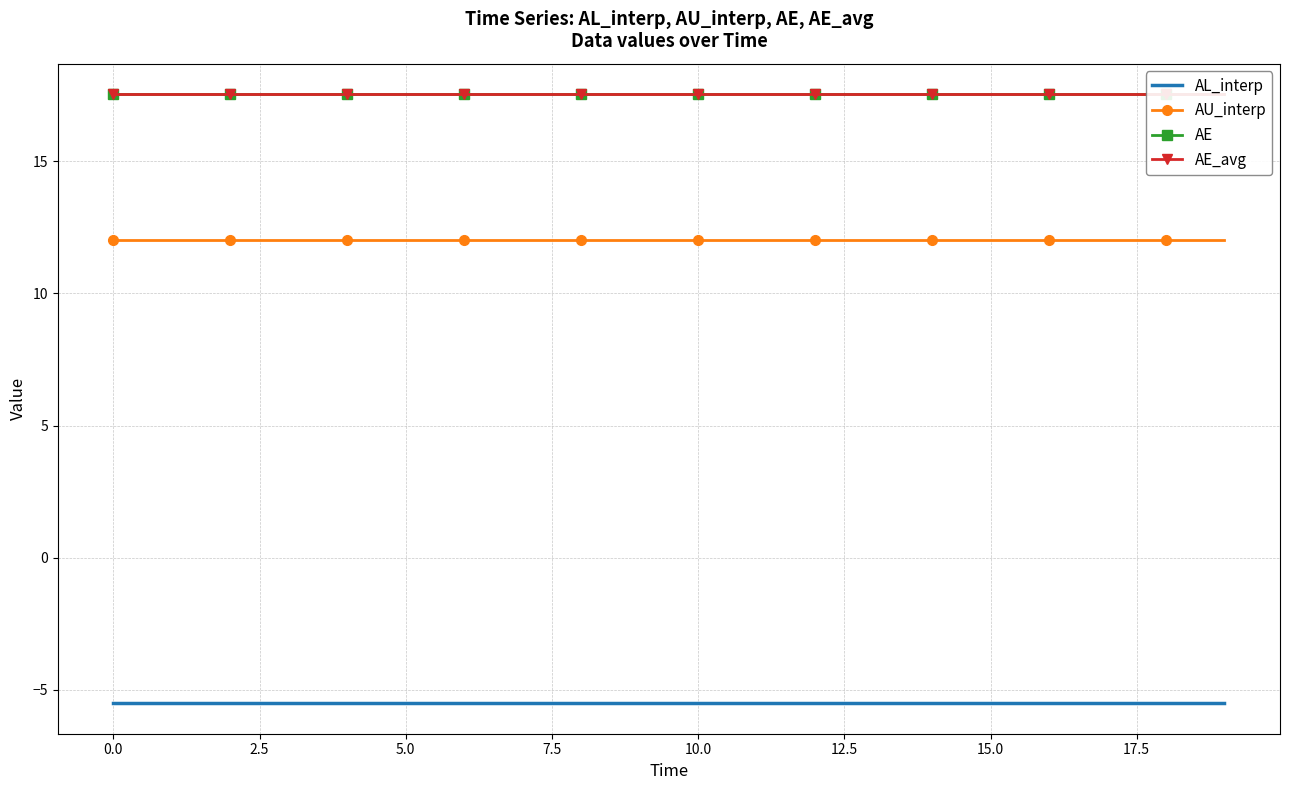

Rank the series by their maximum value, from highest to lowest.

AE, AE_avg, AU_interp, AL_interp